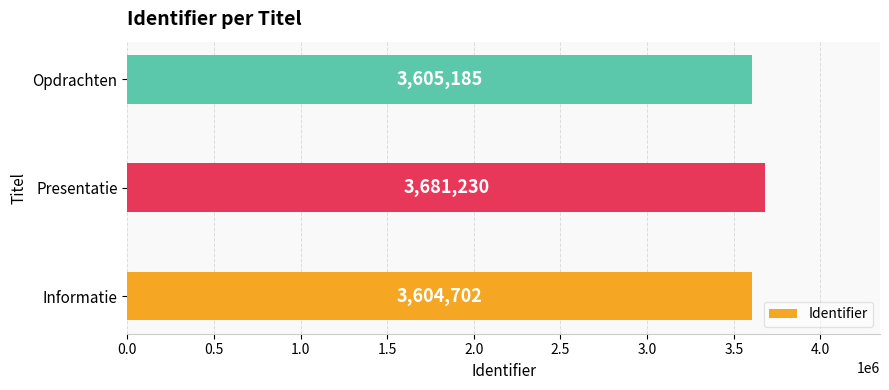

True or false: the data shows 5572839 at Opdrachten.

False